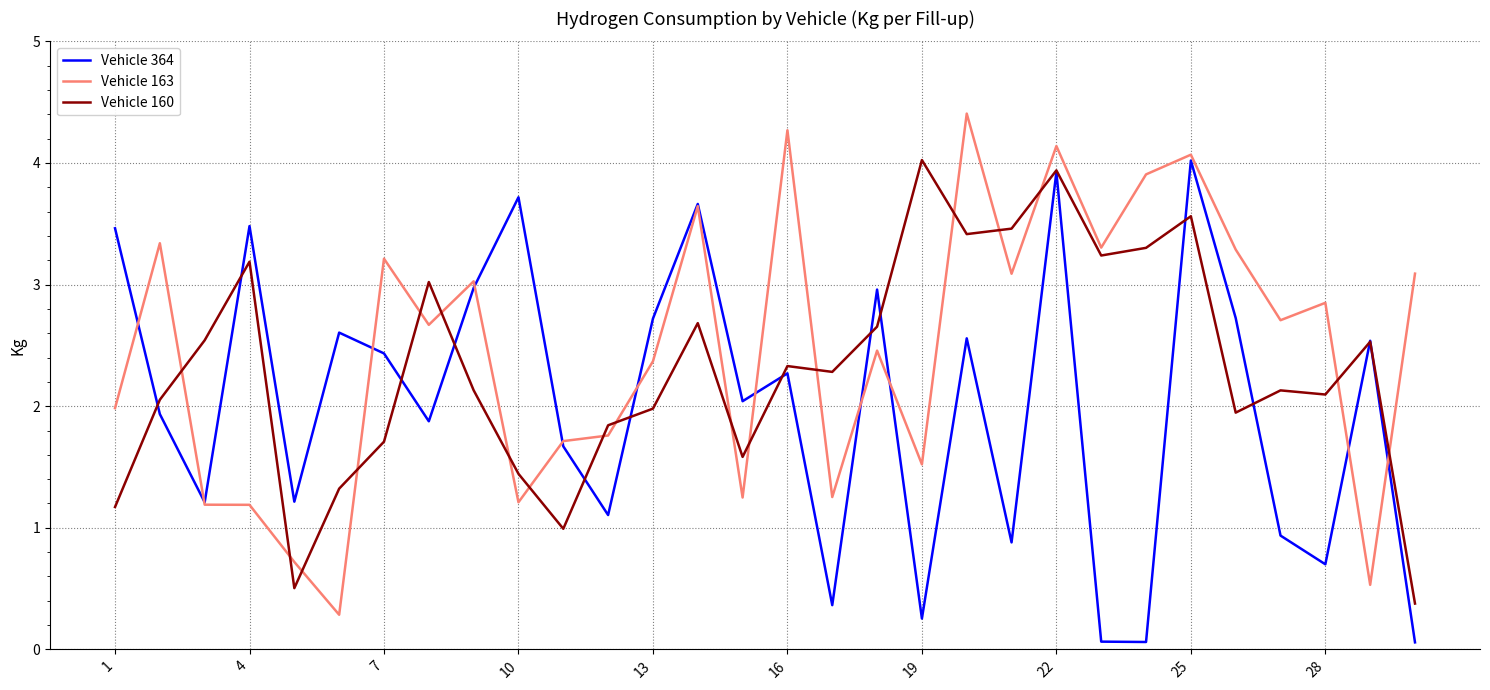

Rank the series by their average value, from lowest to highest.

Vehicle 364, Vehicle 160, Vehicle 163